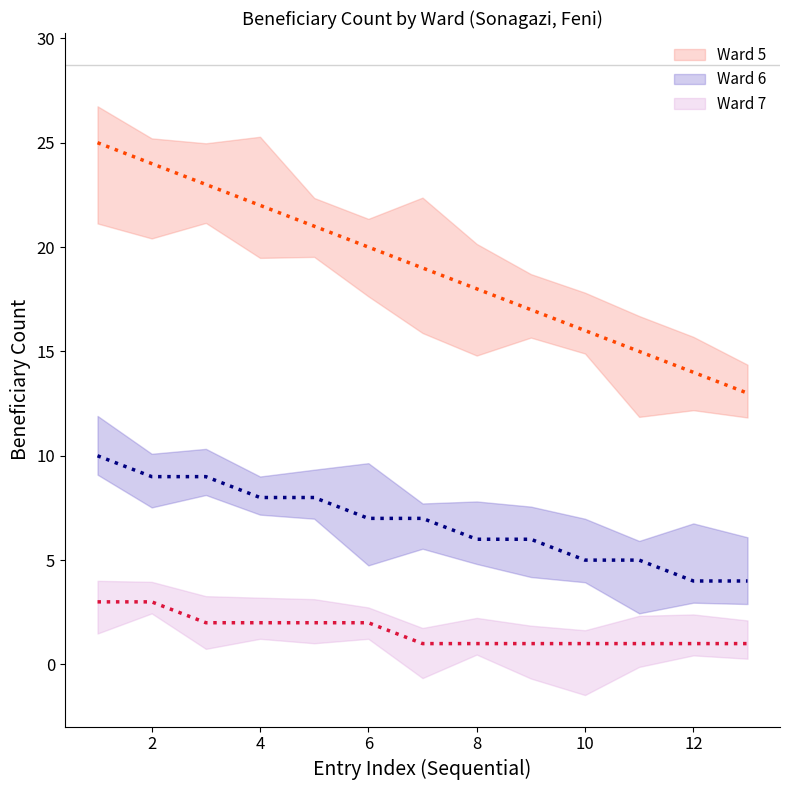

At how many categories does at least one series exceed 21?

4